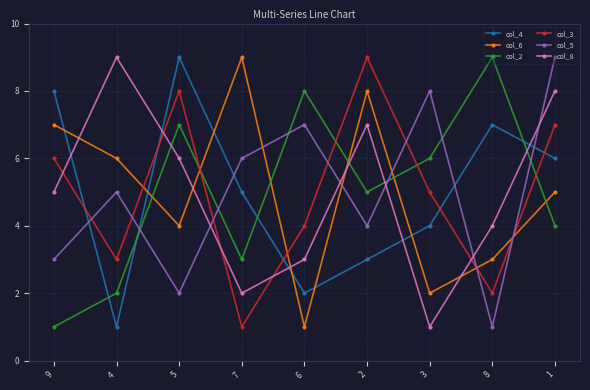

Is the value of col_8 at 3 greater than the value of col_2 at 5?

No